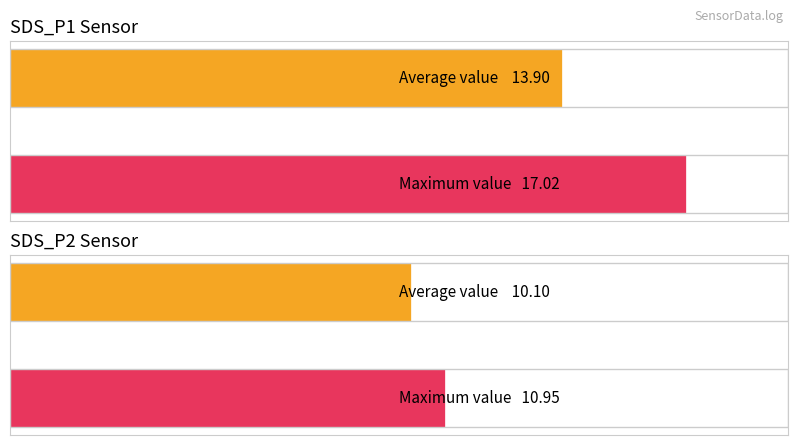

Is it true that SDS_P2 equals 3.5 at 00:17?

False